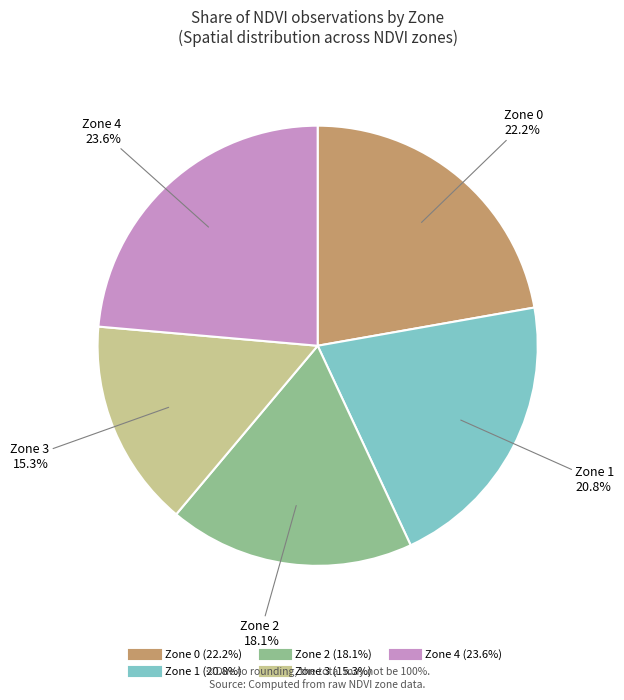

Is there a majority slice in this chart?

No